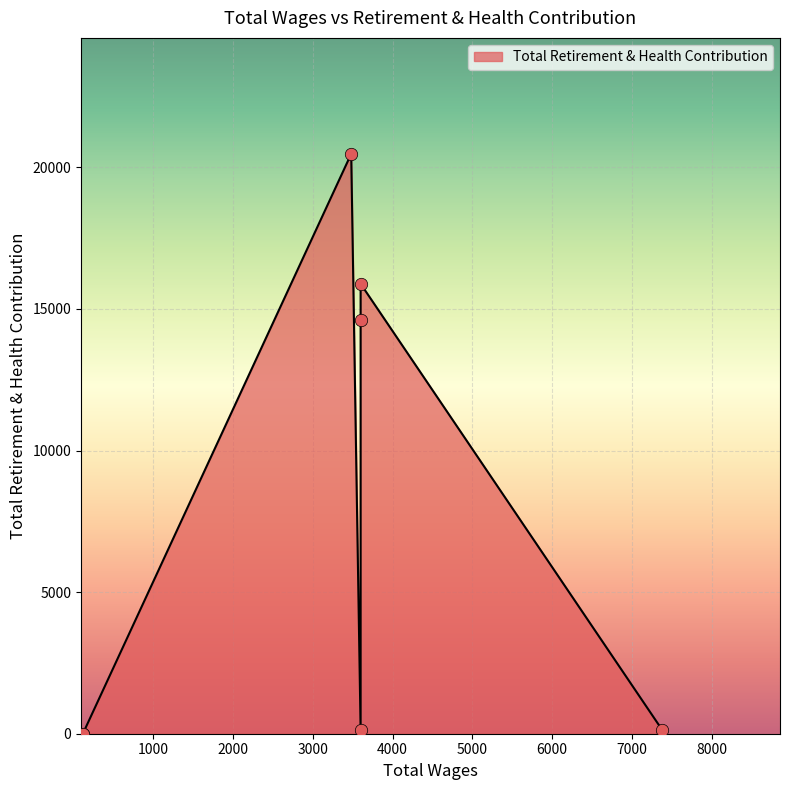

Approximately how many times larger is the value at 118.0 compared to 118.0?

1.0